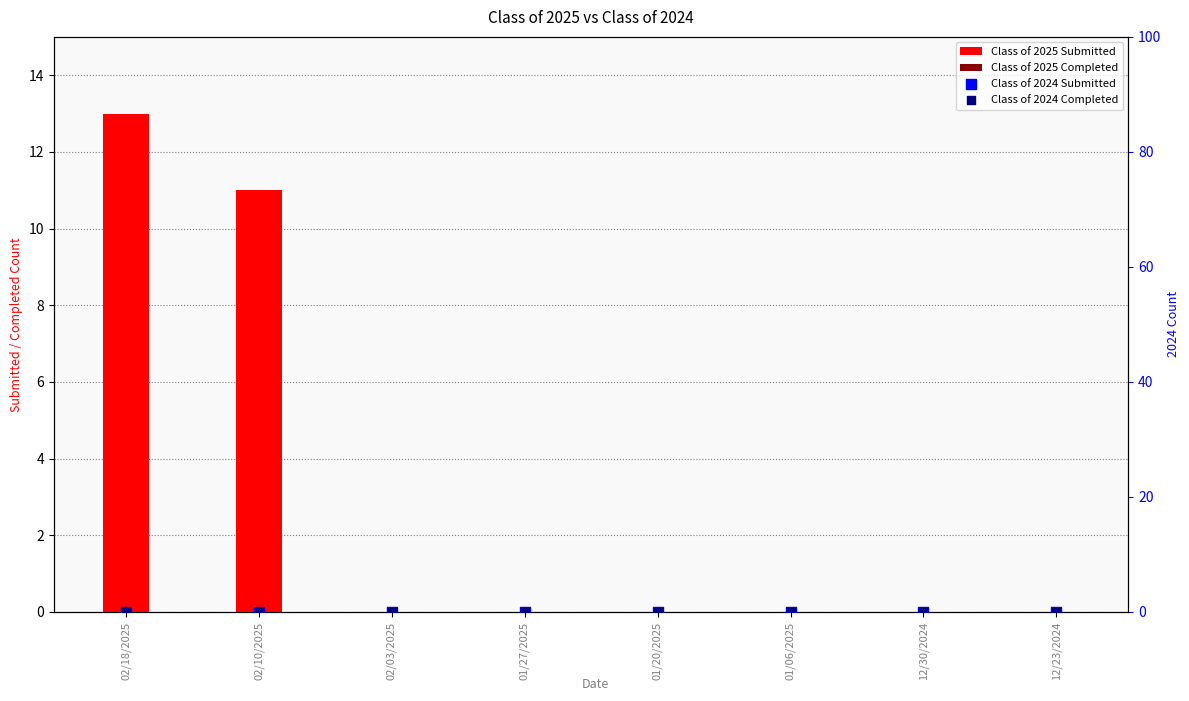

At how many categories does at least one series exceed 4?

2